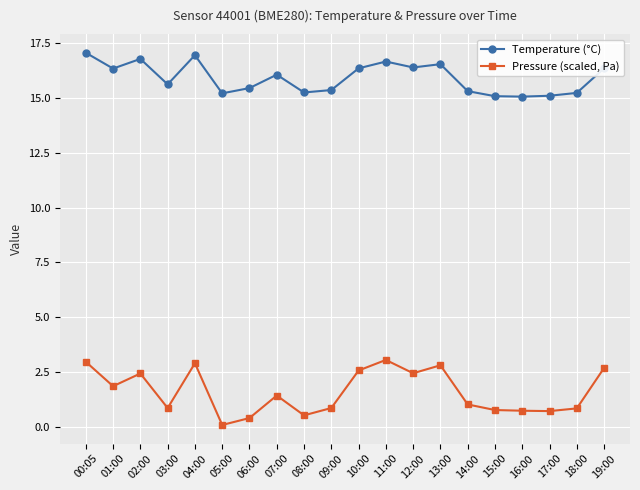

At which label does Temperature (°C) first exceed 16?

00:05